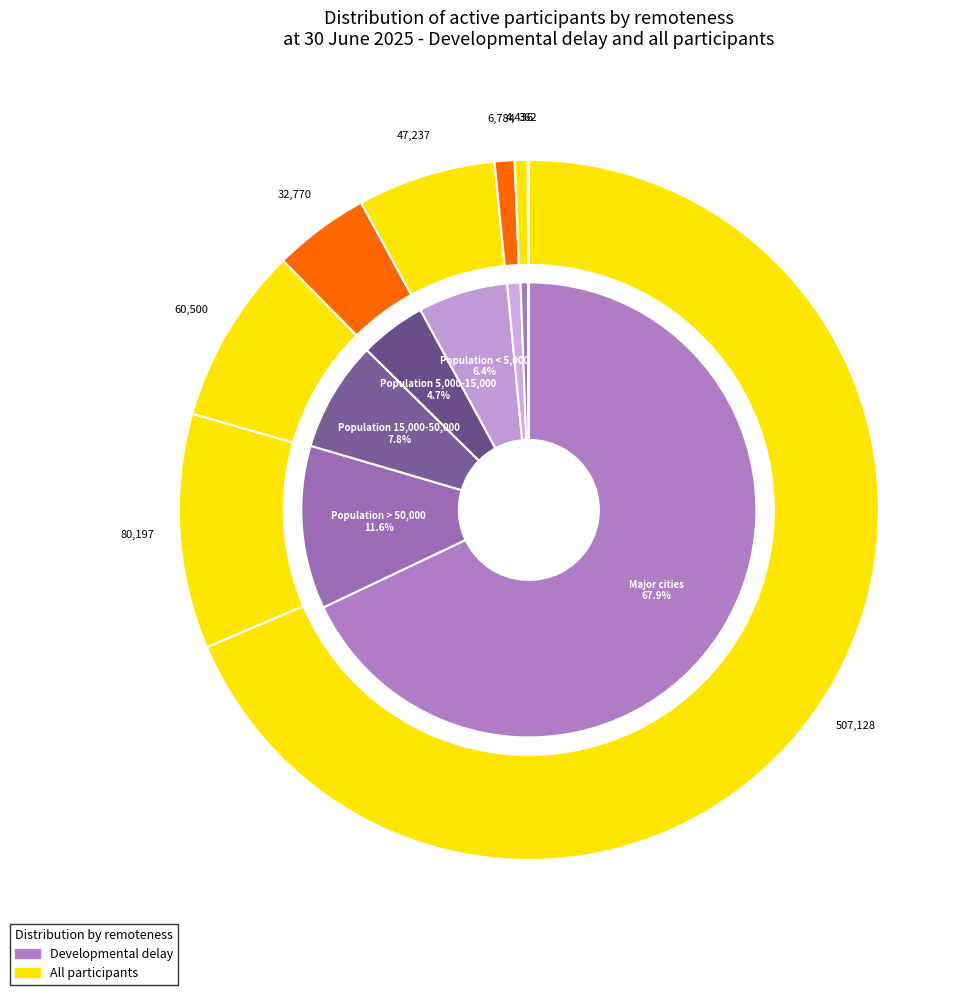

To the nearest percent, what is the average slice percentage?

12%